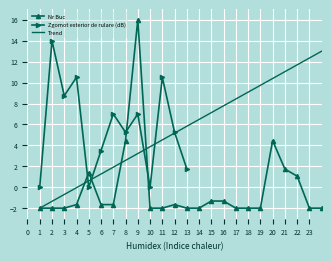

What is the lowest value of the Nr Buc series?

-2.0